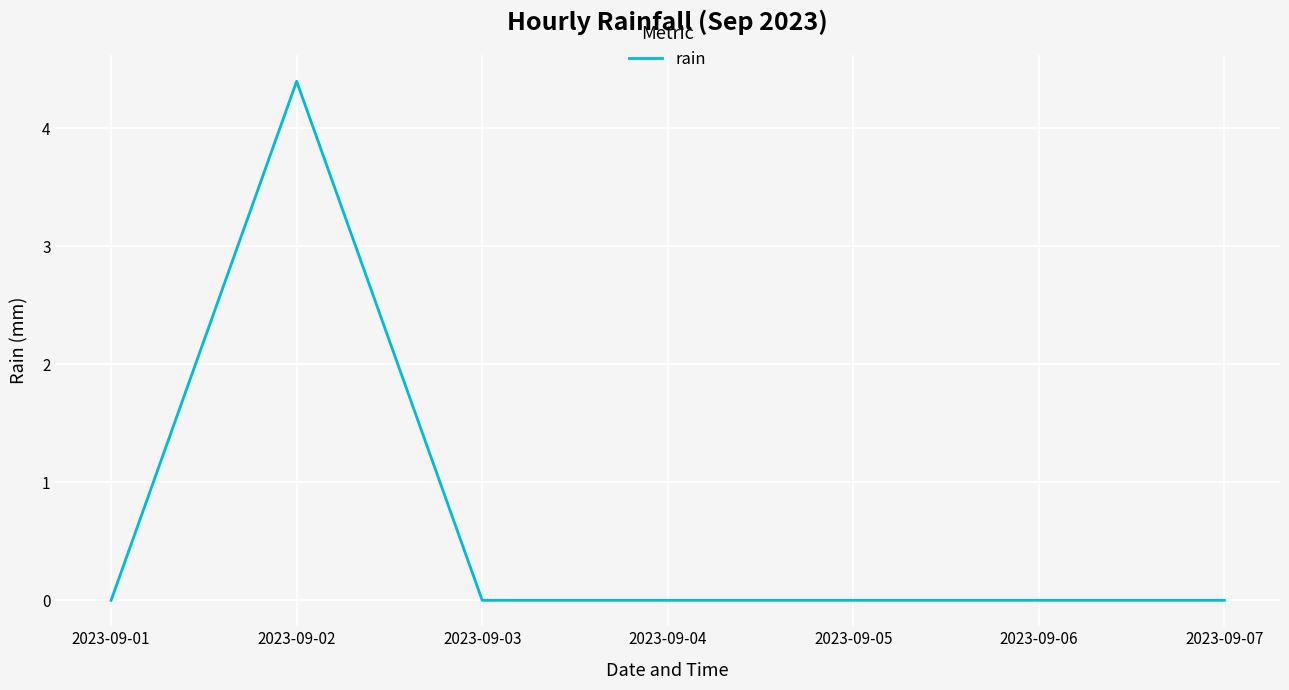

Which label corresponds to the largest value in the chart?

2023-09-02